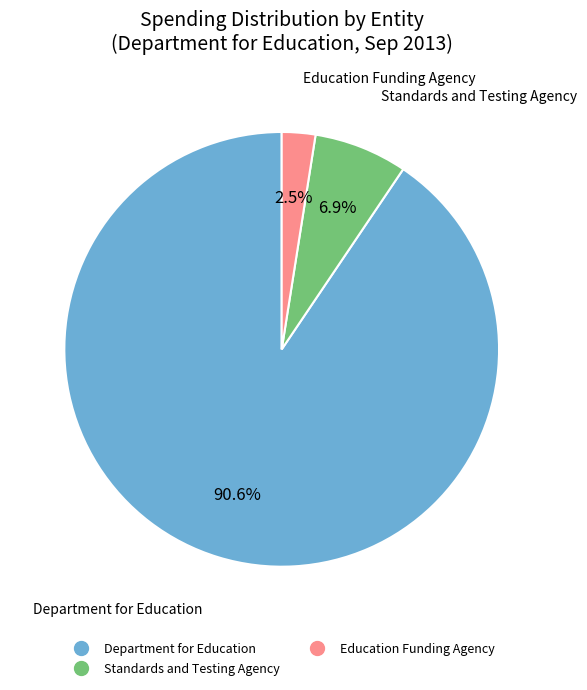

Is there any slice that represents more than half of the pie?

Yes